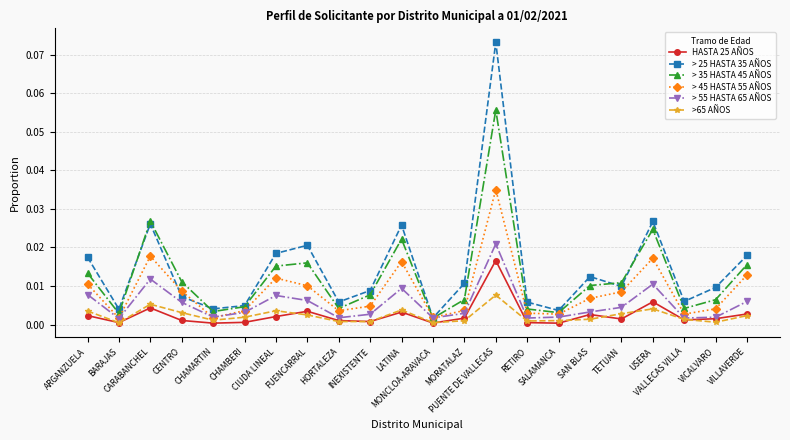

List the series in order of their peak value, highest first.

> 25 HASTA 35 AÑOS, > 35 HASTA 45 AÑOS, > 45 HASTA 55 AÑOS, > 55 HASTA 65 AÑOS, HASTA 25 AÑOS, >65 AÑOS